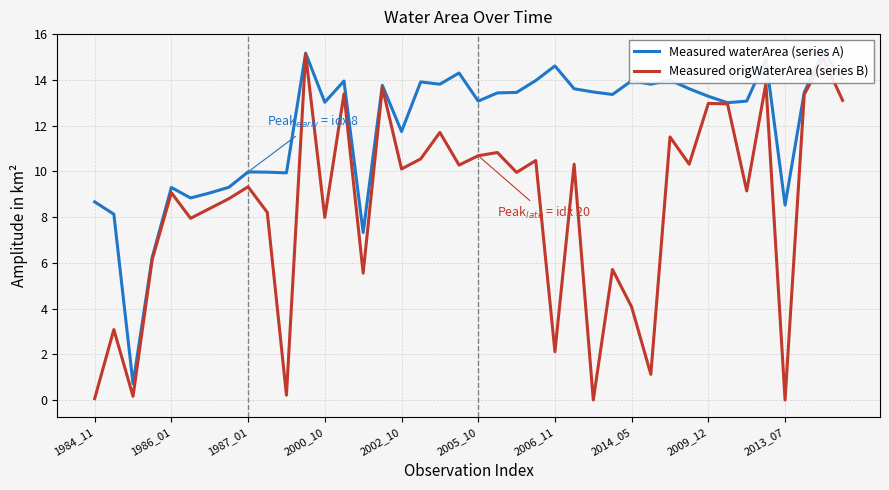

What is the label of the 28th point from the left?

27